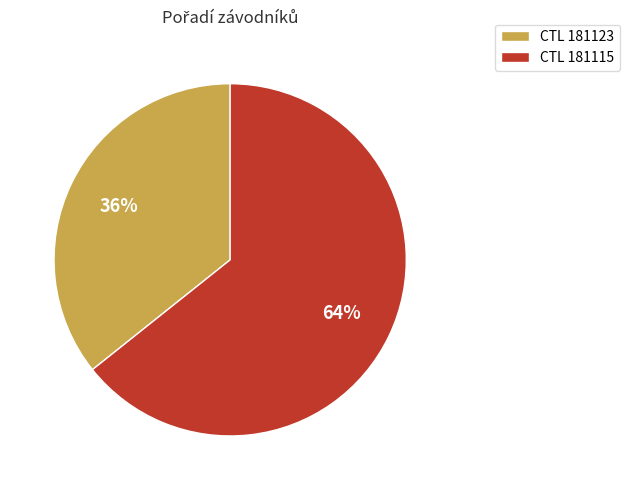

To the nearest percent, what percentage of the pie is CTL 181123?

36%